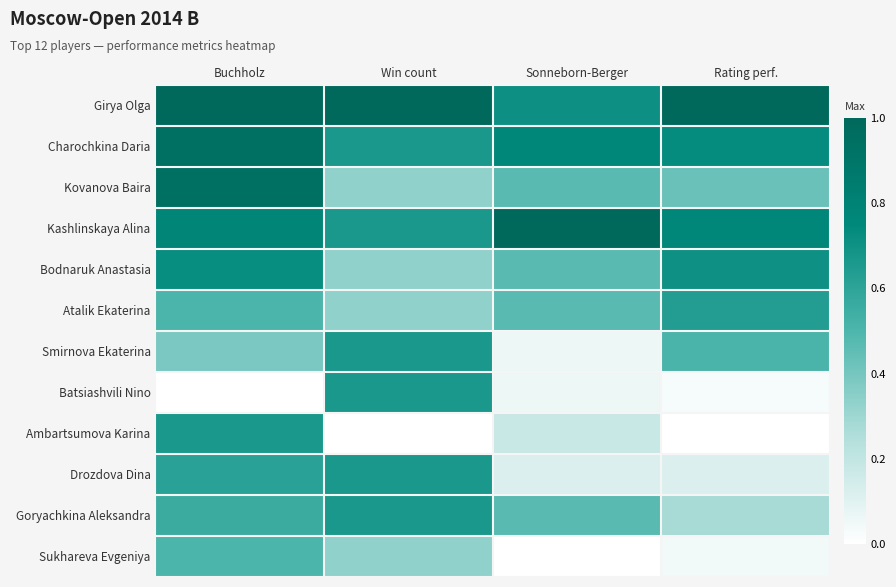

What is the maximum value shown in the chart?

1.0